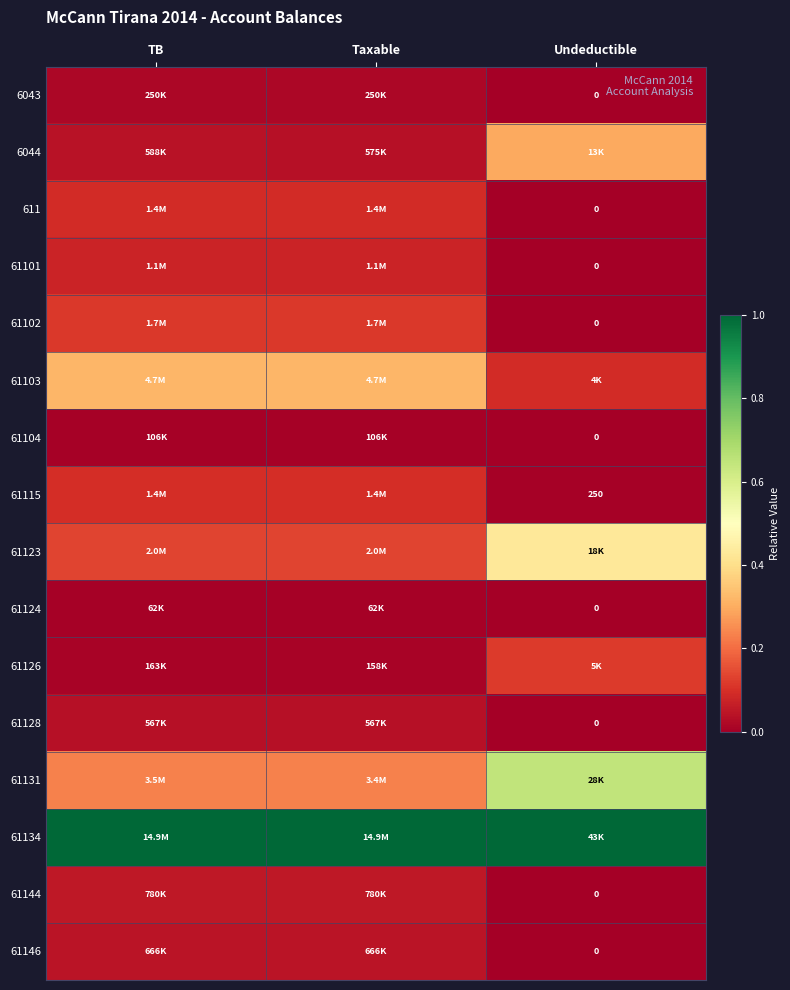

What is the sum of the 61103 values at Taxable and TB?

0.6